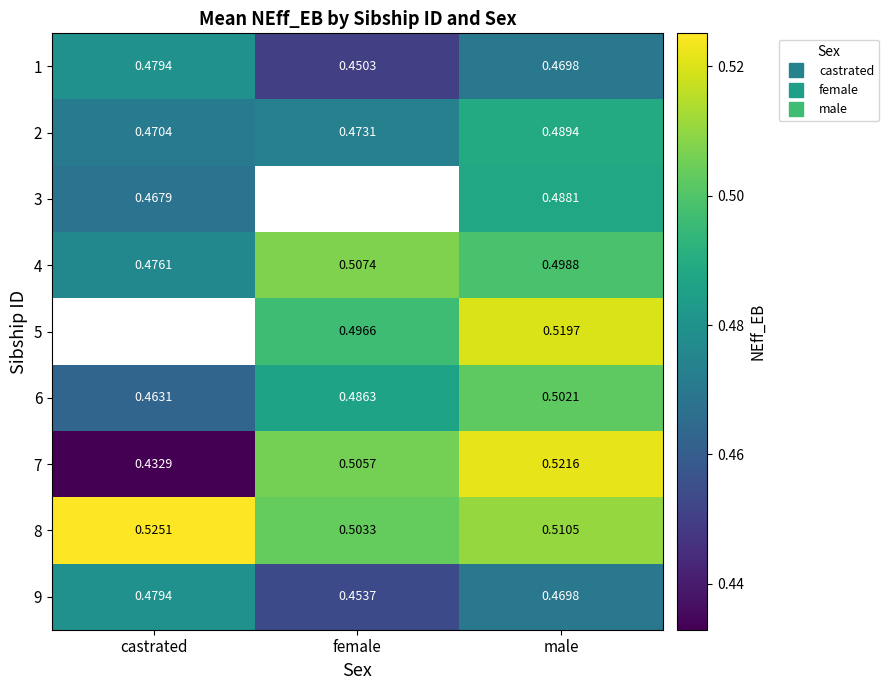

Is the value of 6 at male greater than the value of 9 at castrated?

Yes